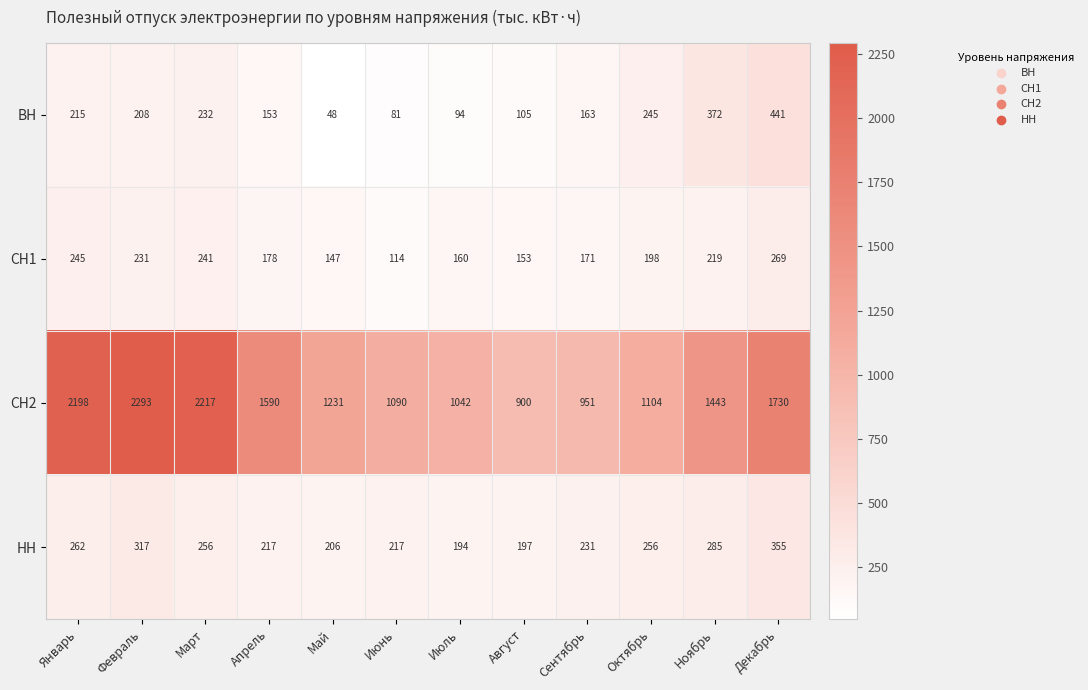

Which label corresponds to the largest value in the chart?

Февраль